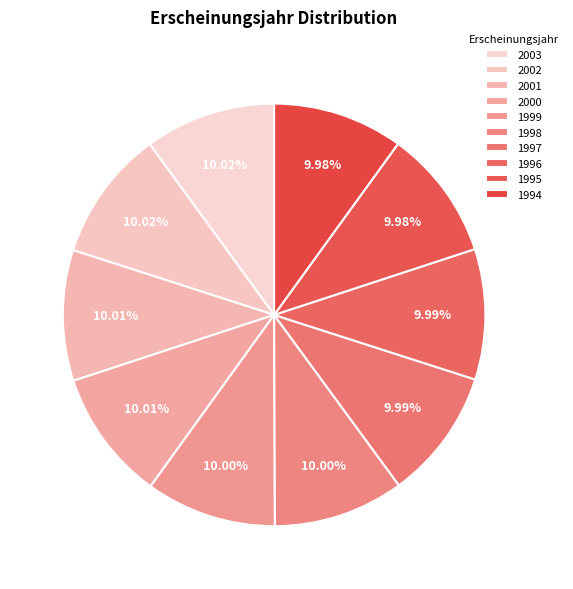

Count the number of slices in the pie.

10